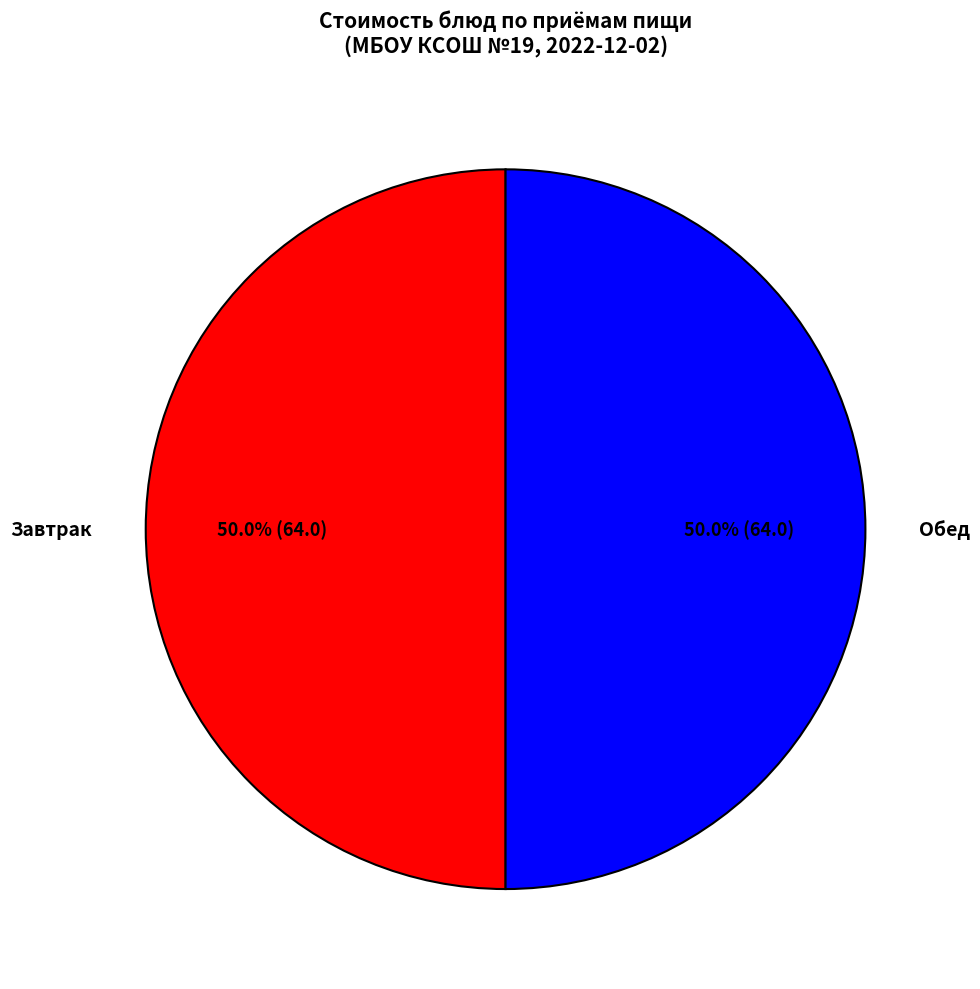

What is the ratio of the value at Обед to the value at Завтрак?

1.0